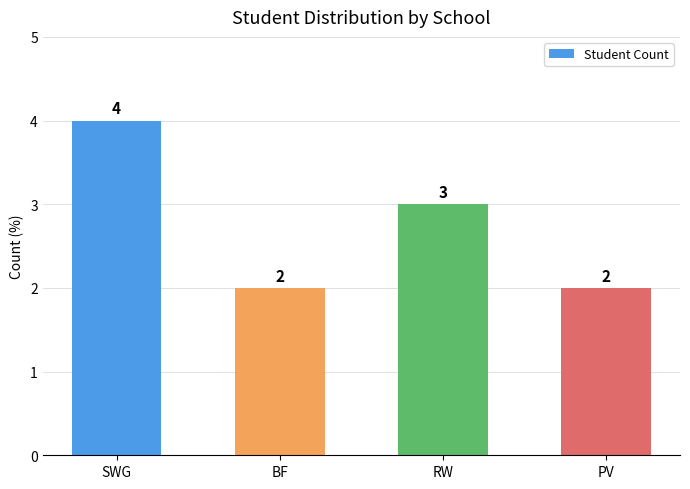

What is the label of the 2nd bar from the right?

RW